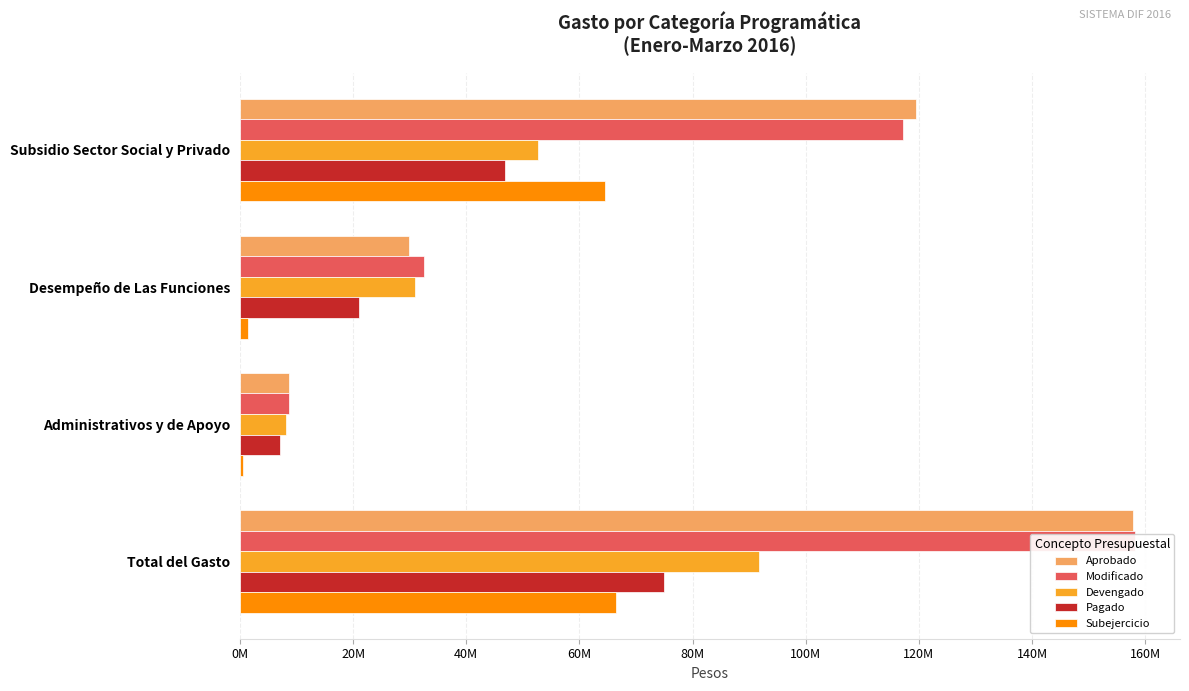

What is the sum of all Modificado values?

316496022.5